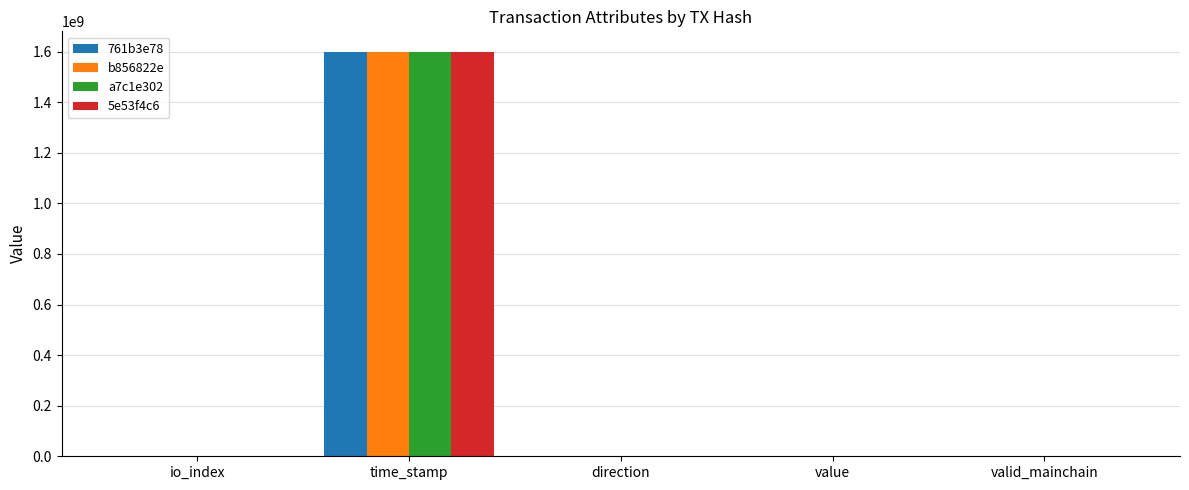

At which category is the sum across all series the highest?

time_stamp